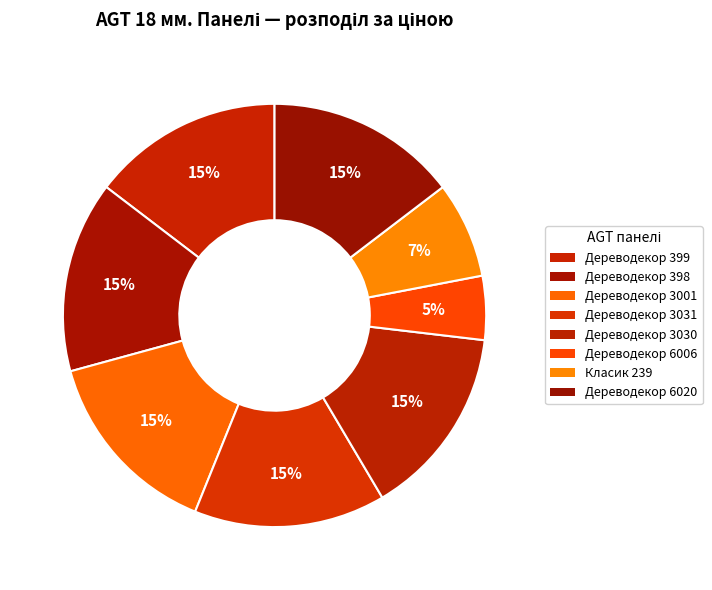

Which category has the smallest portion of the pie?

Дереводекор 6006